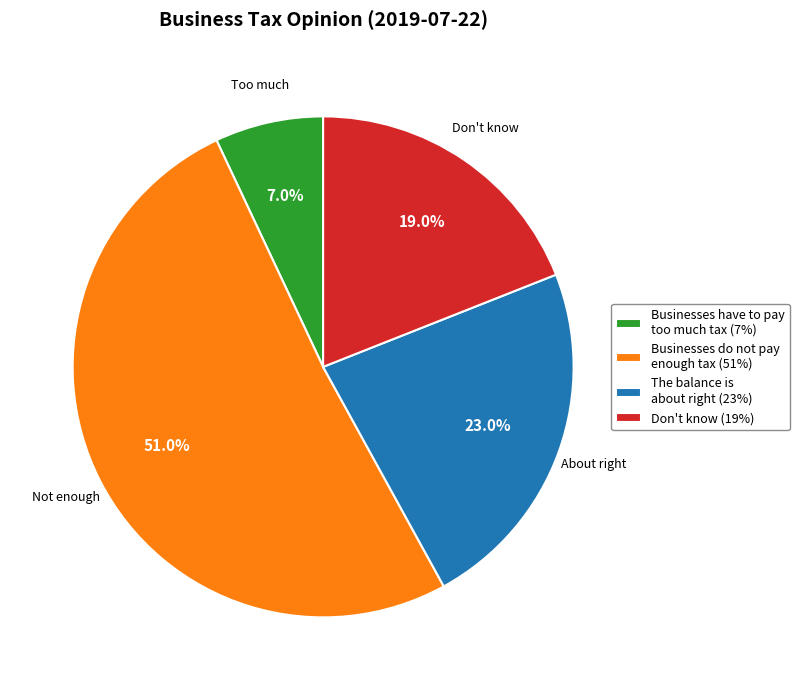

Count the number of slices in the pie.

4